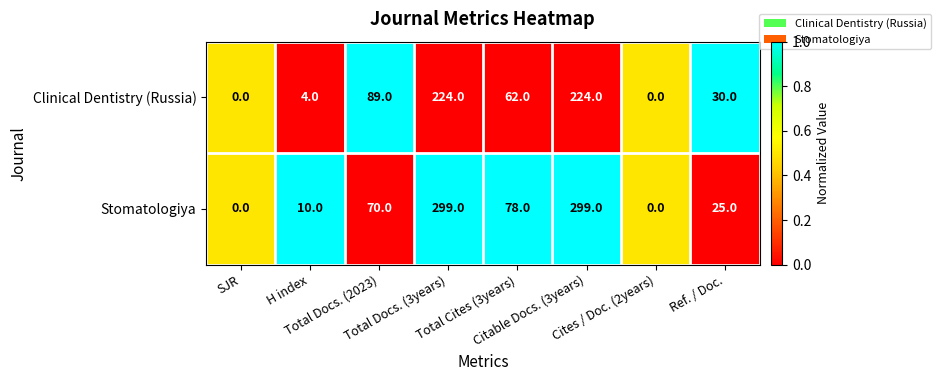

What is the average value of the Stomatologiya series?

98